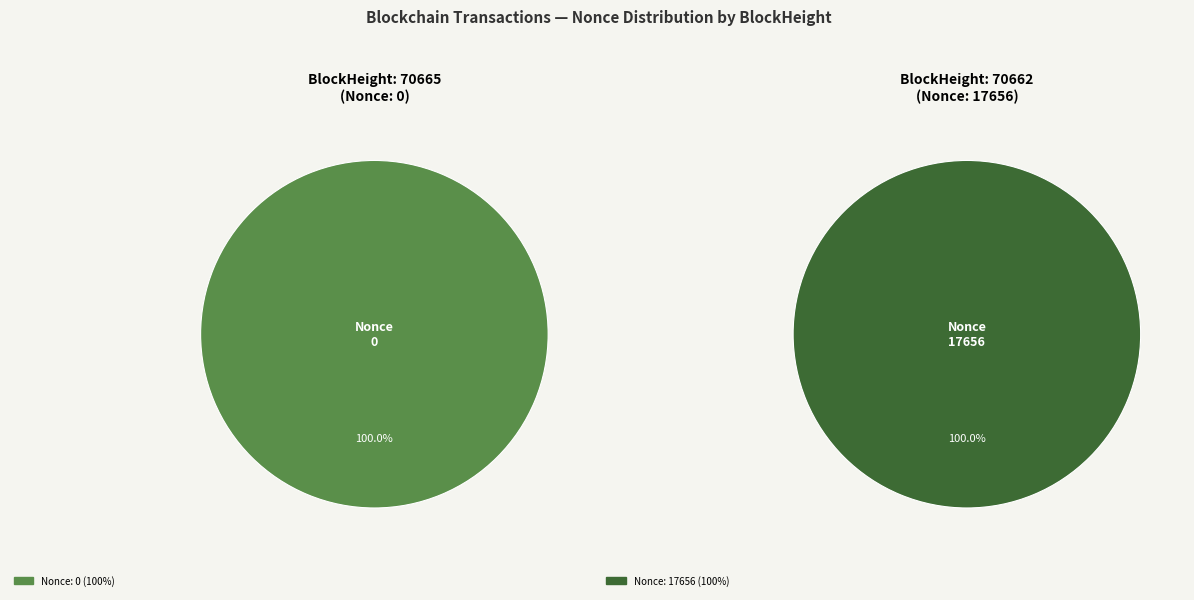

The 70662 slice represents 100% of the pie. True or false?

True